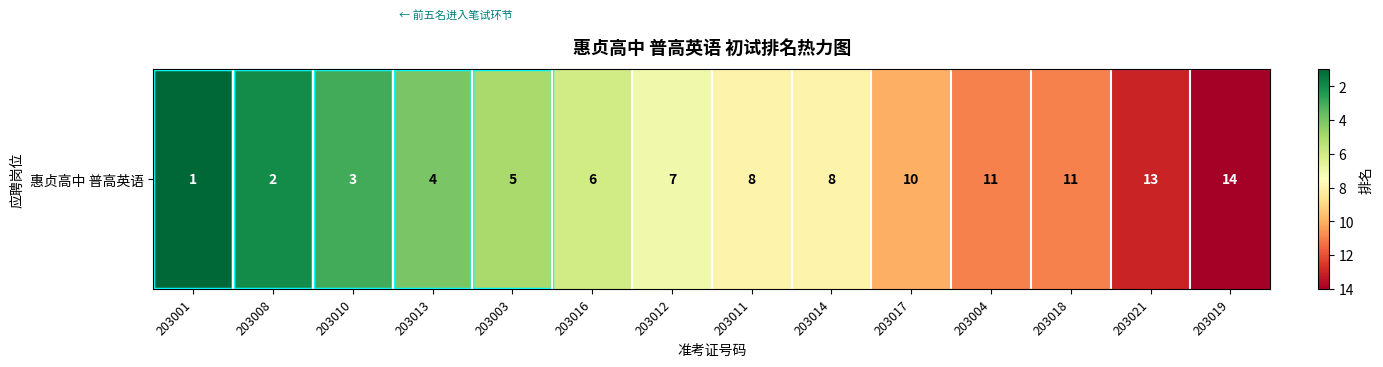

How many data points does each series have?

14